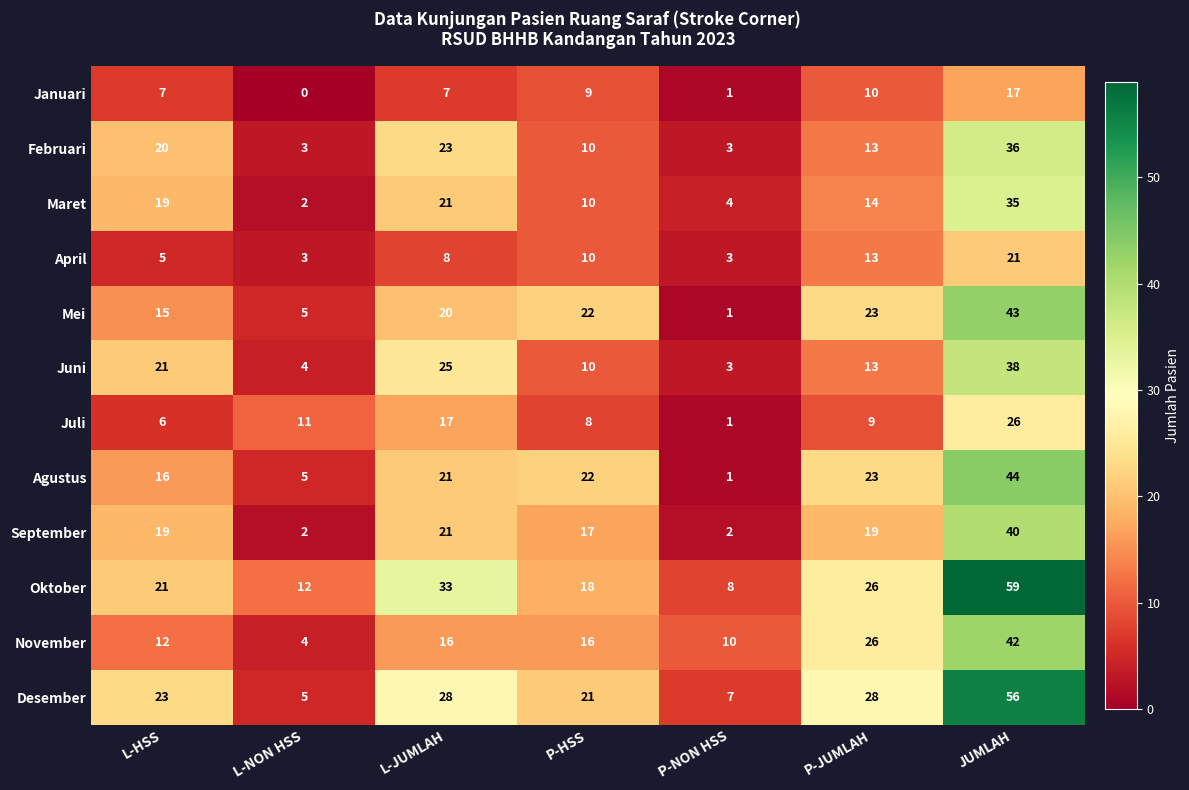

How many values in the Oktober series are below 21?

3